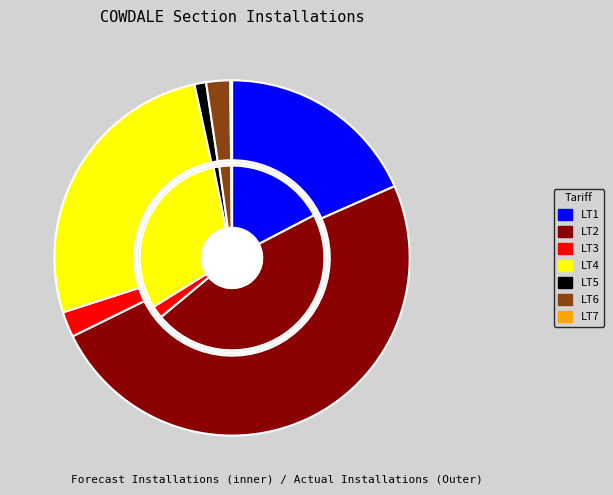

What is the smallest slice in the pie chart?

LT7